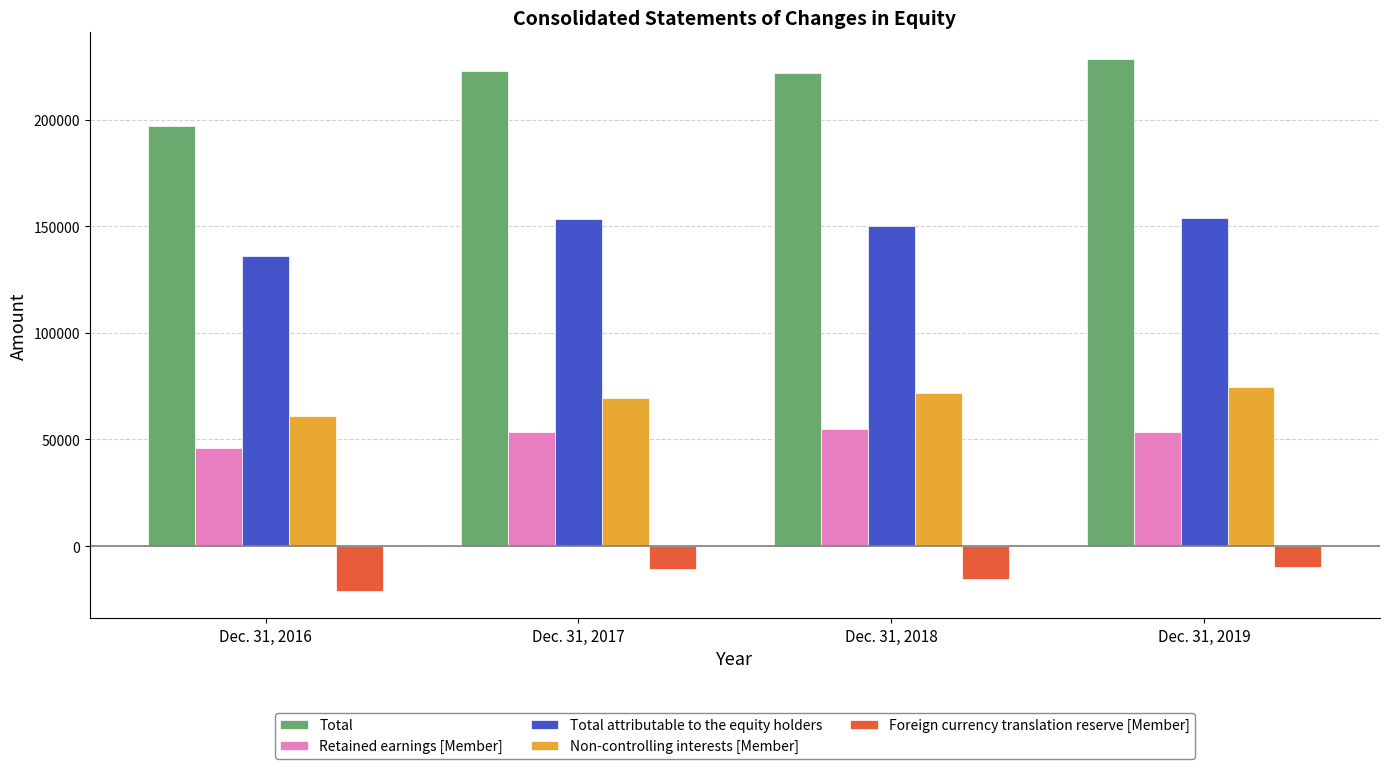

Which series has the largest range (max minus min)?

Total